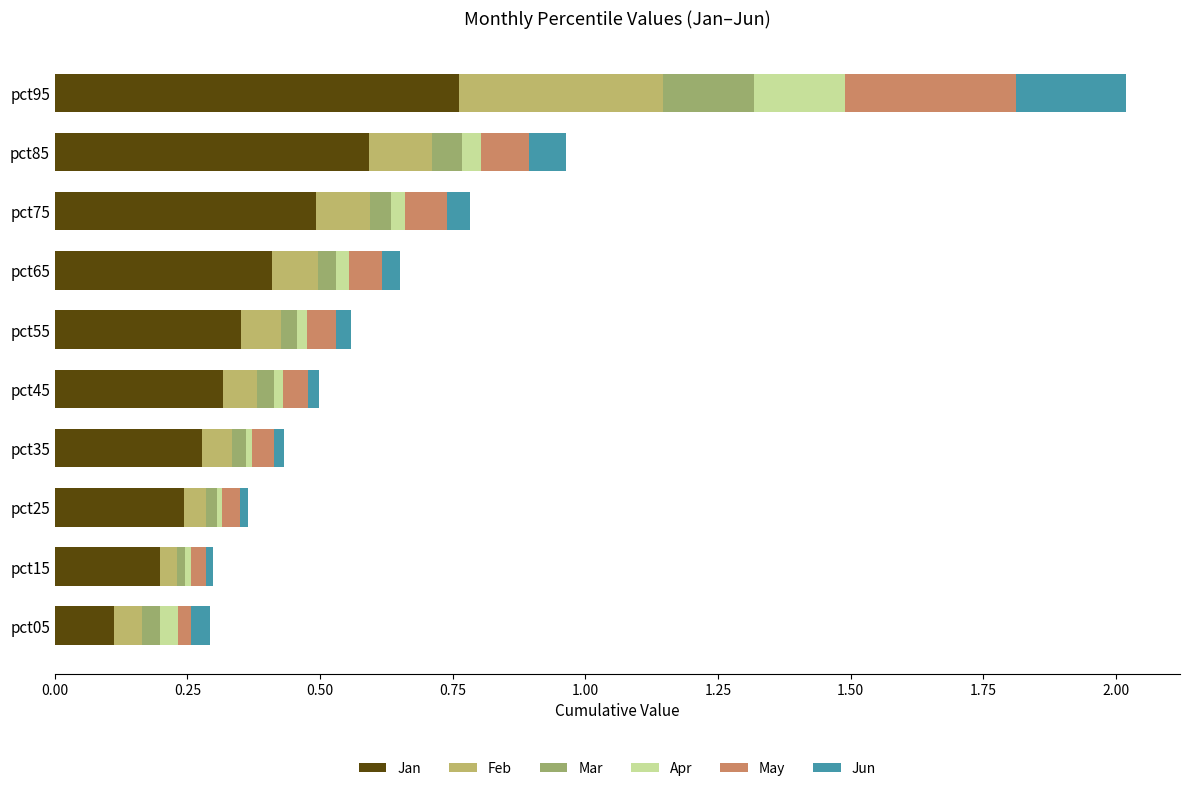

How many series are shown in this chart?

6